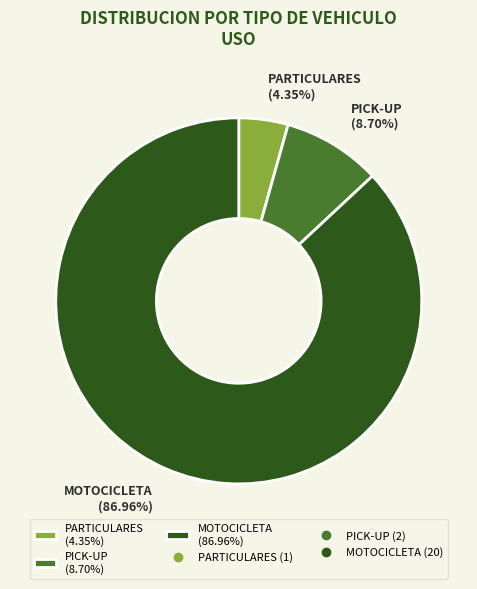

What is the smallest slice in the pie chart?

PARTICULARES